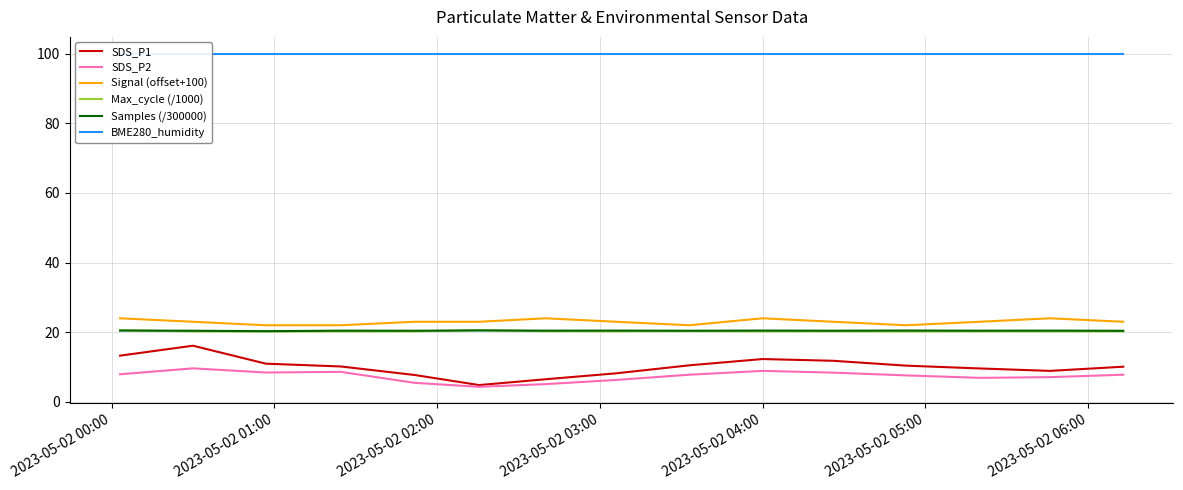

What is the maximum value for Signal (offset+100)?

24.0